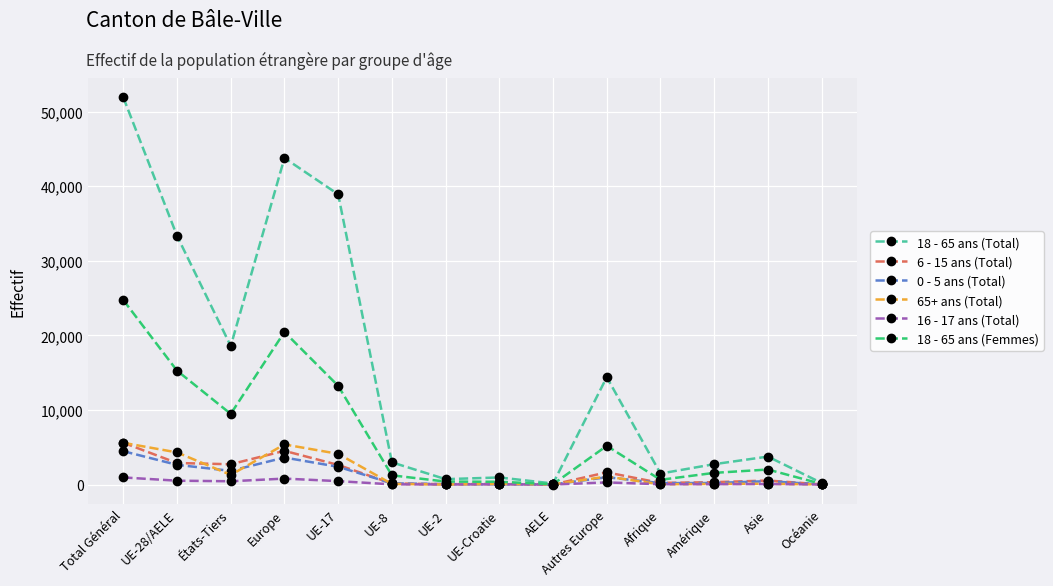

At which category does 18 - 65 ans (Femmes) reach its first local peak?

Europe